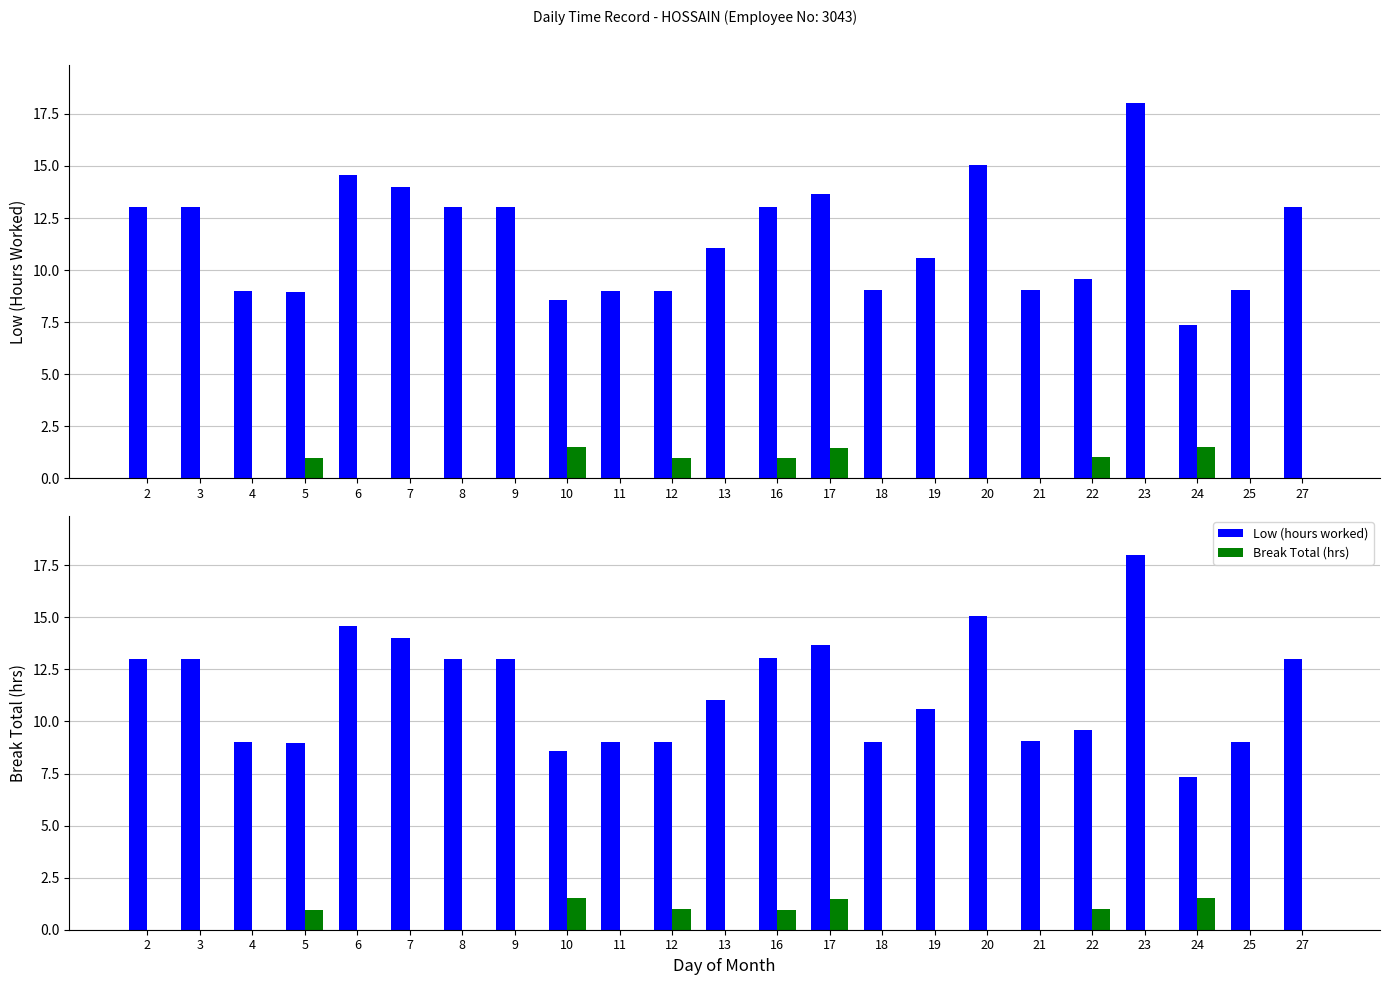

What is the greatest value displayed?

18.0